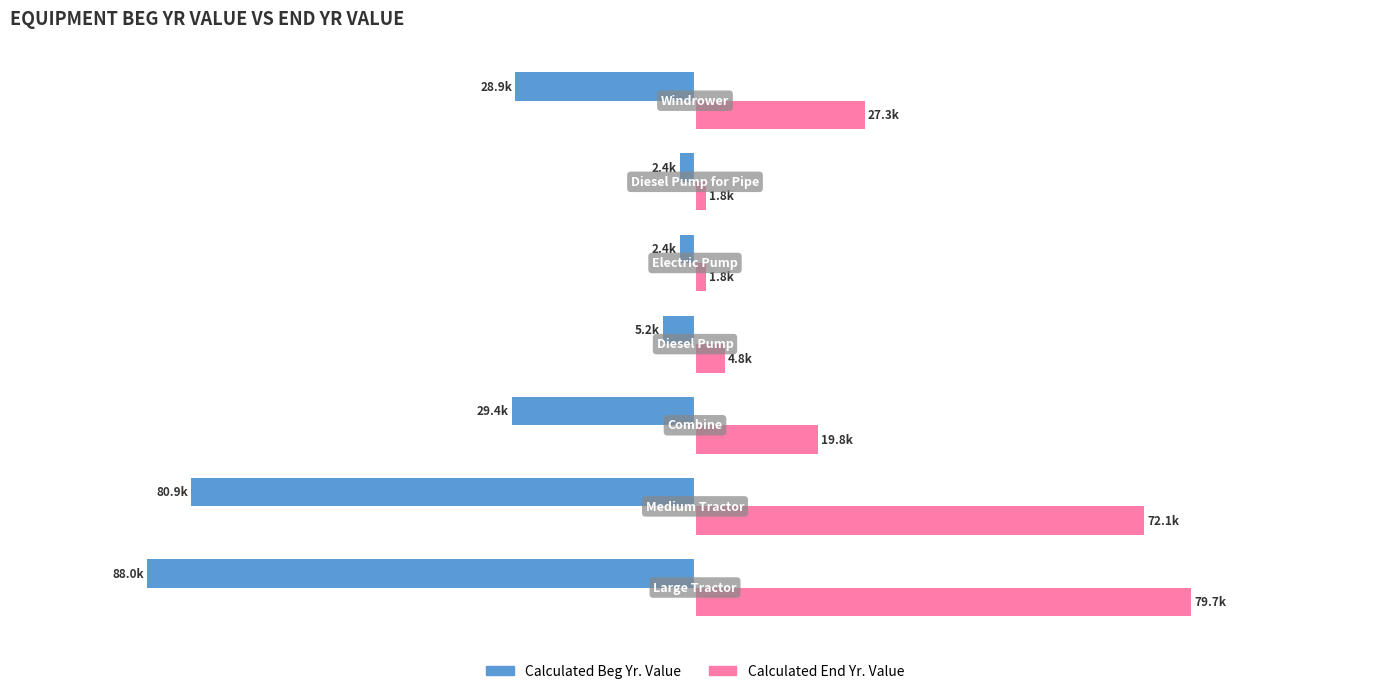

Does the chart contain stacked bars?

No